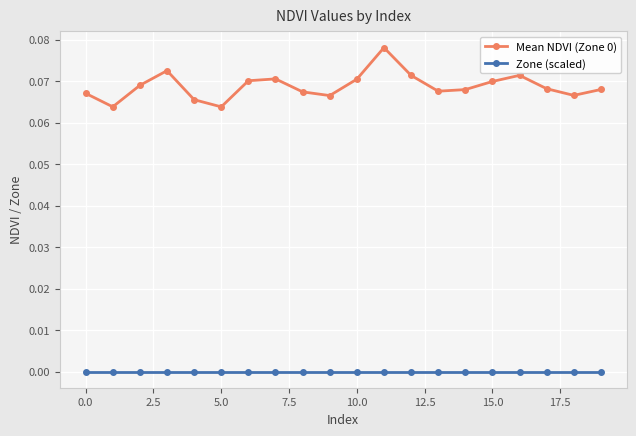

True or false: Zone (scaled) and Mean NDVI (Zone 0) cross at least once.

False